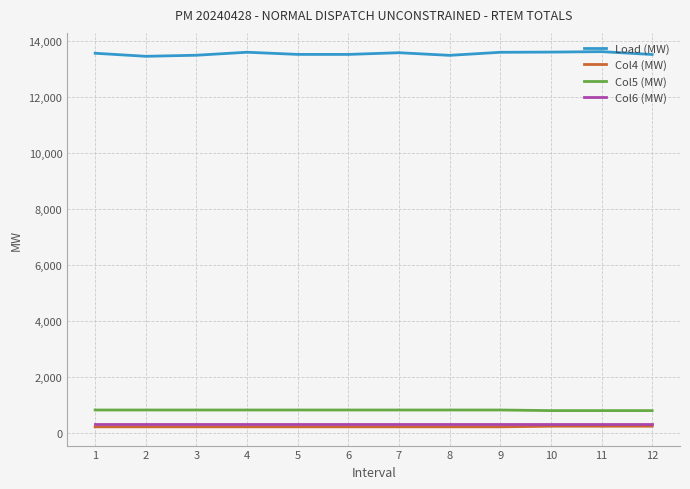

What is the total value across all series at 9?

14986.0